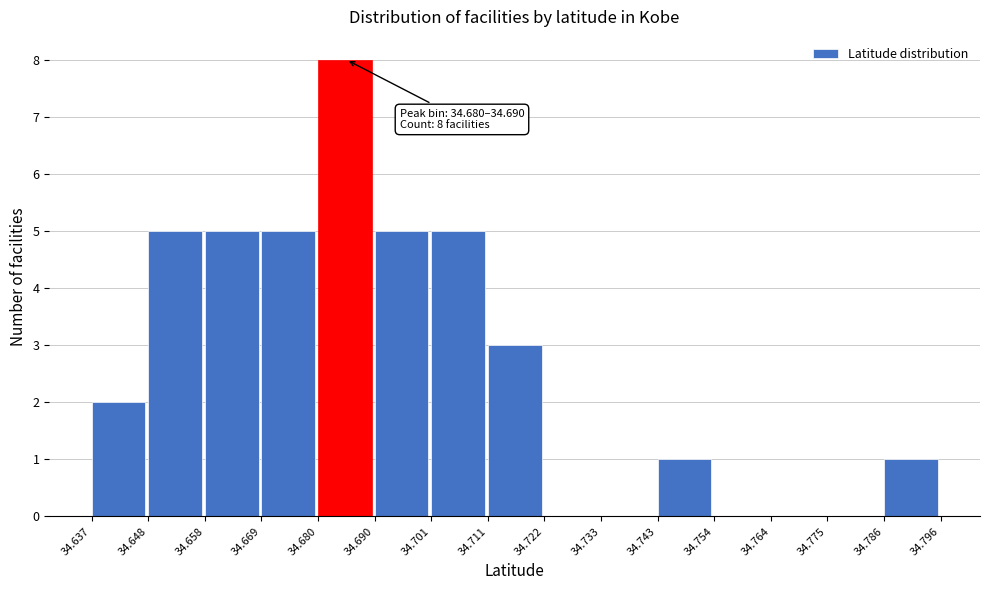

Over which range of the x-axis is the bar tallest?

34.680 to 34.690